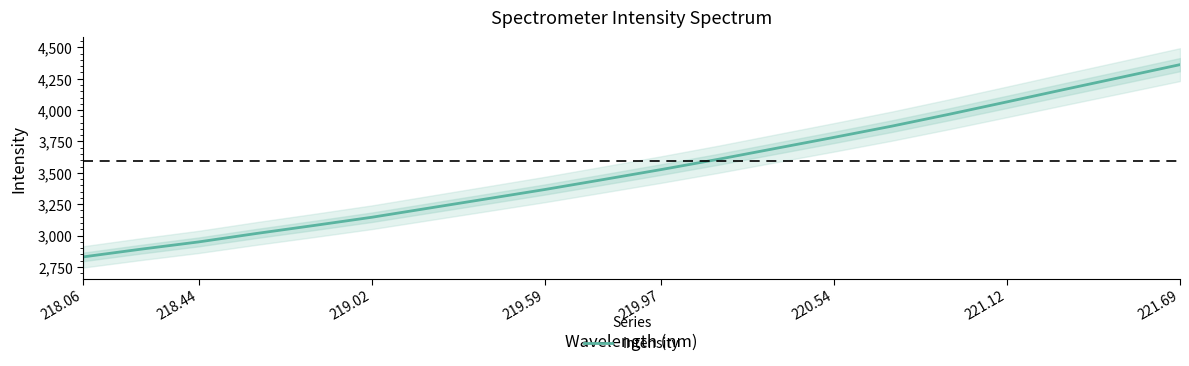

True or false: the data has more than 1 interior local peaks.

False